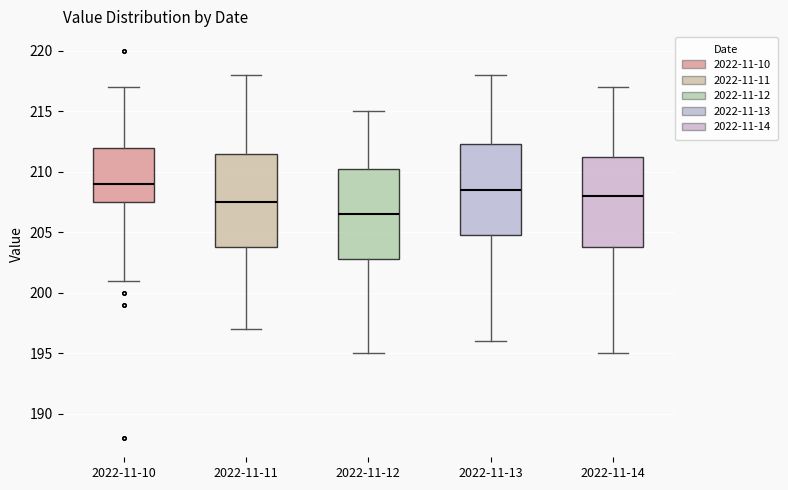

Reading left to right, read every box against the y-axis: the position of its median line, the range the box covers, and the ends of its whiskers. The values are not printed on the chart, so give them approximately, as read against the axis.

2022-11-10: median 209.0, box 207.5 to 212.0, whiskers 201.0 to 217.0
2022-11-11: median 207.5, box 204.0 to 211.5, whiskers 197.0 to 218.0
2022-11-12: median 206.5, box 203.0 to 210.5, whiskers 195.0 to 215.0
2022-11-13: median 208.5, box 205.0 to 212.5, whiskers 196.0 to 218.0
2022-11-14: median 208.0, box 204.0 to 211.5, whiskers 195.0 to 217.0